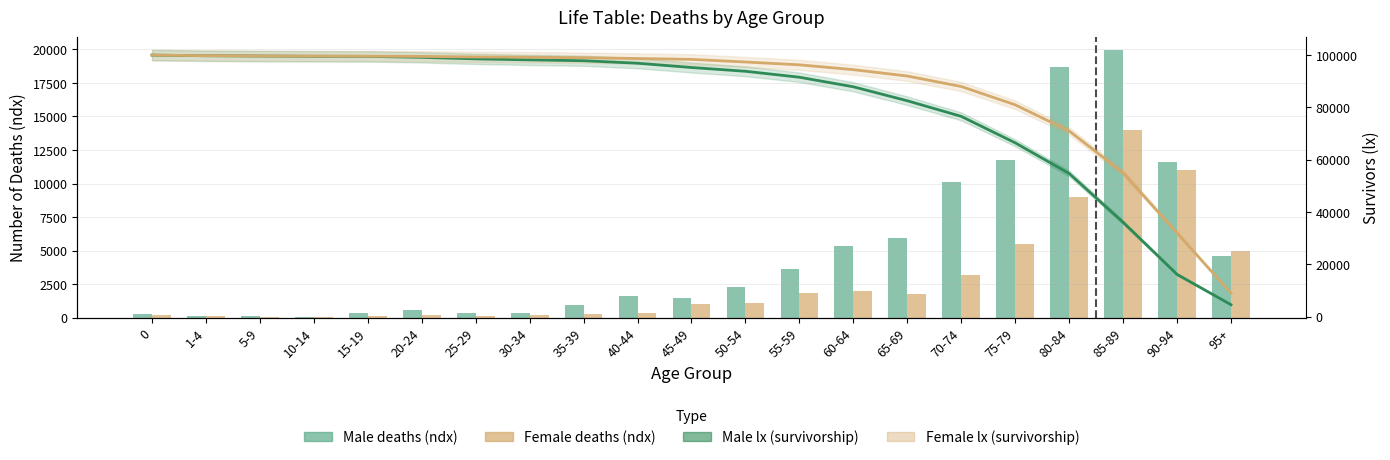

What is the maximum value for Female lx (survivorship)?

100000